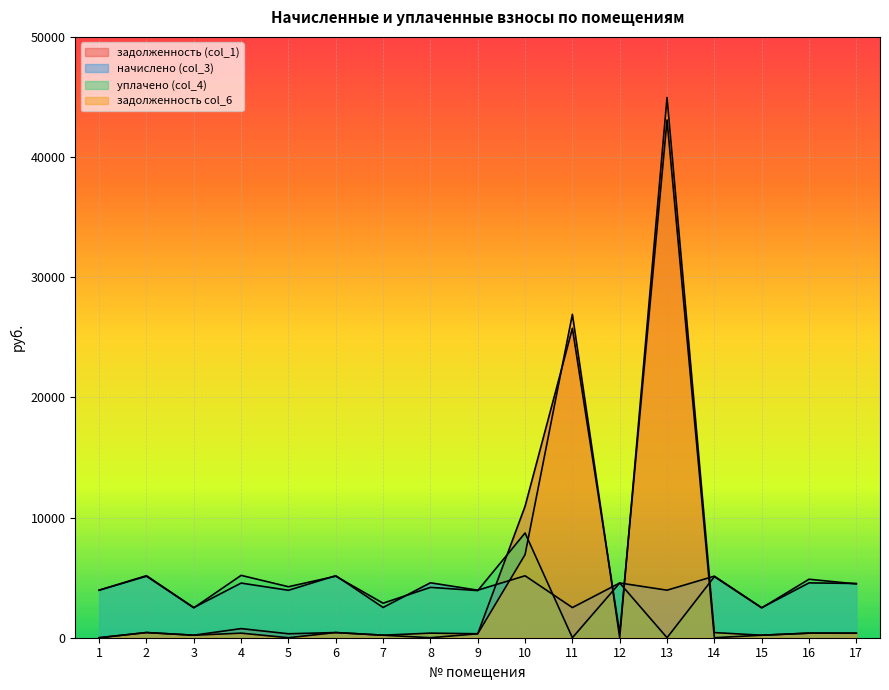

Between which two adjacent categories do задолженность (col_1) and уплачено (col_4) first intersect?

9 and 10